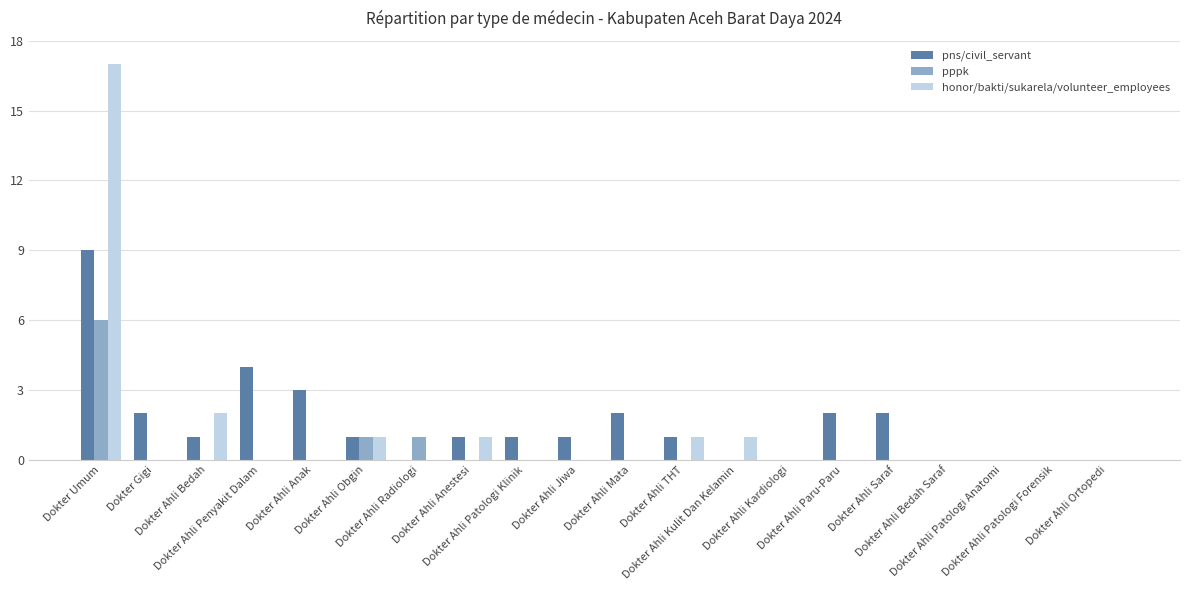

What are all the series names shown in the legend?

pns/civil_servant, pppk, honor/bakti/sukarela/volunteer_employees